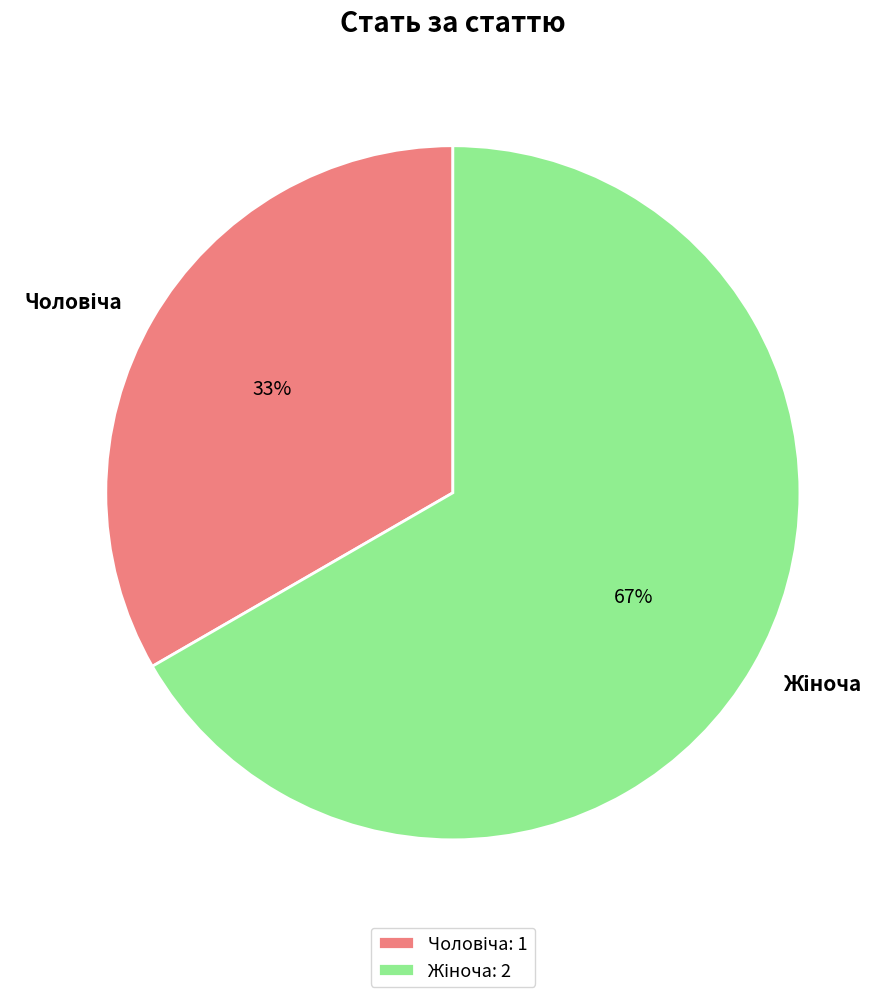

How many slices are in this pie chart?

2